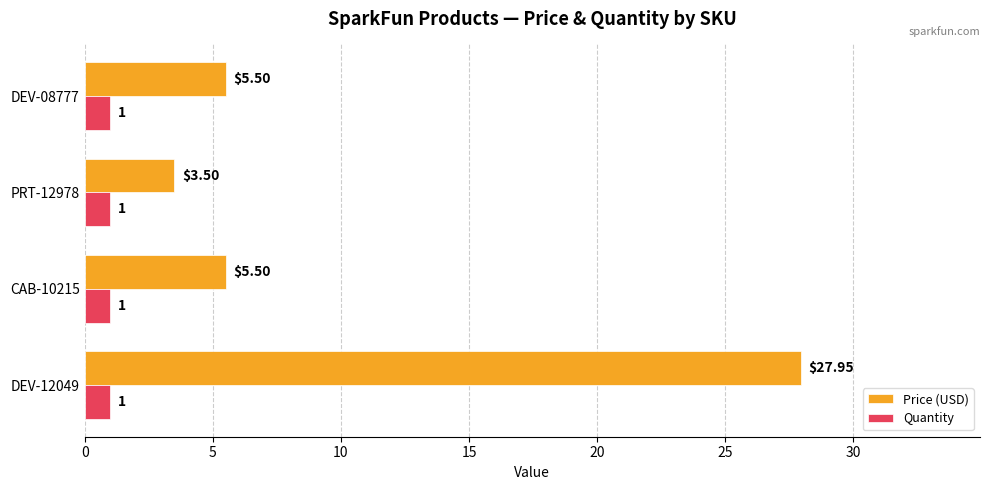

Which series has the largest range (max minus min)?

Price (USD)